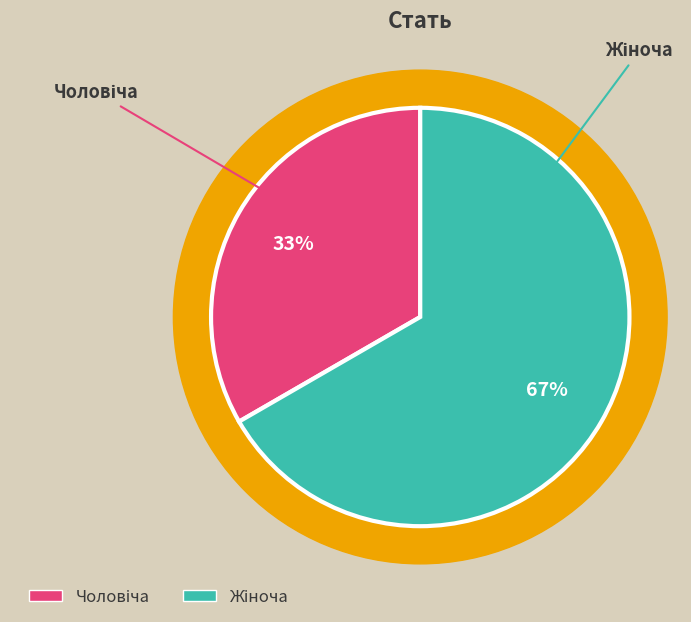

To the nearest percent, what is the combined percentage of Жіноча and Чоловіча?

100%